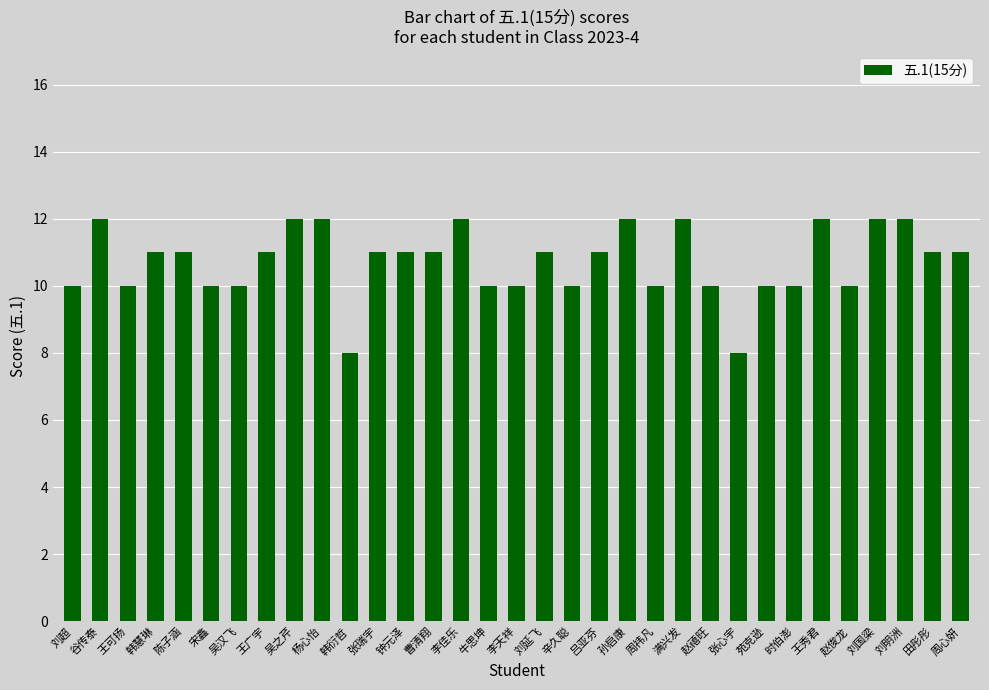

What is the value of the 23rd bar from the left?

12